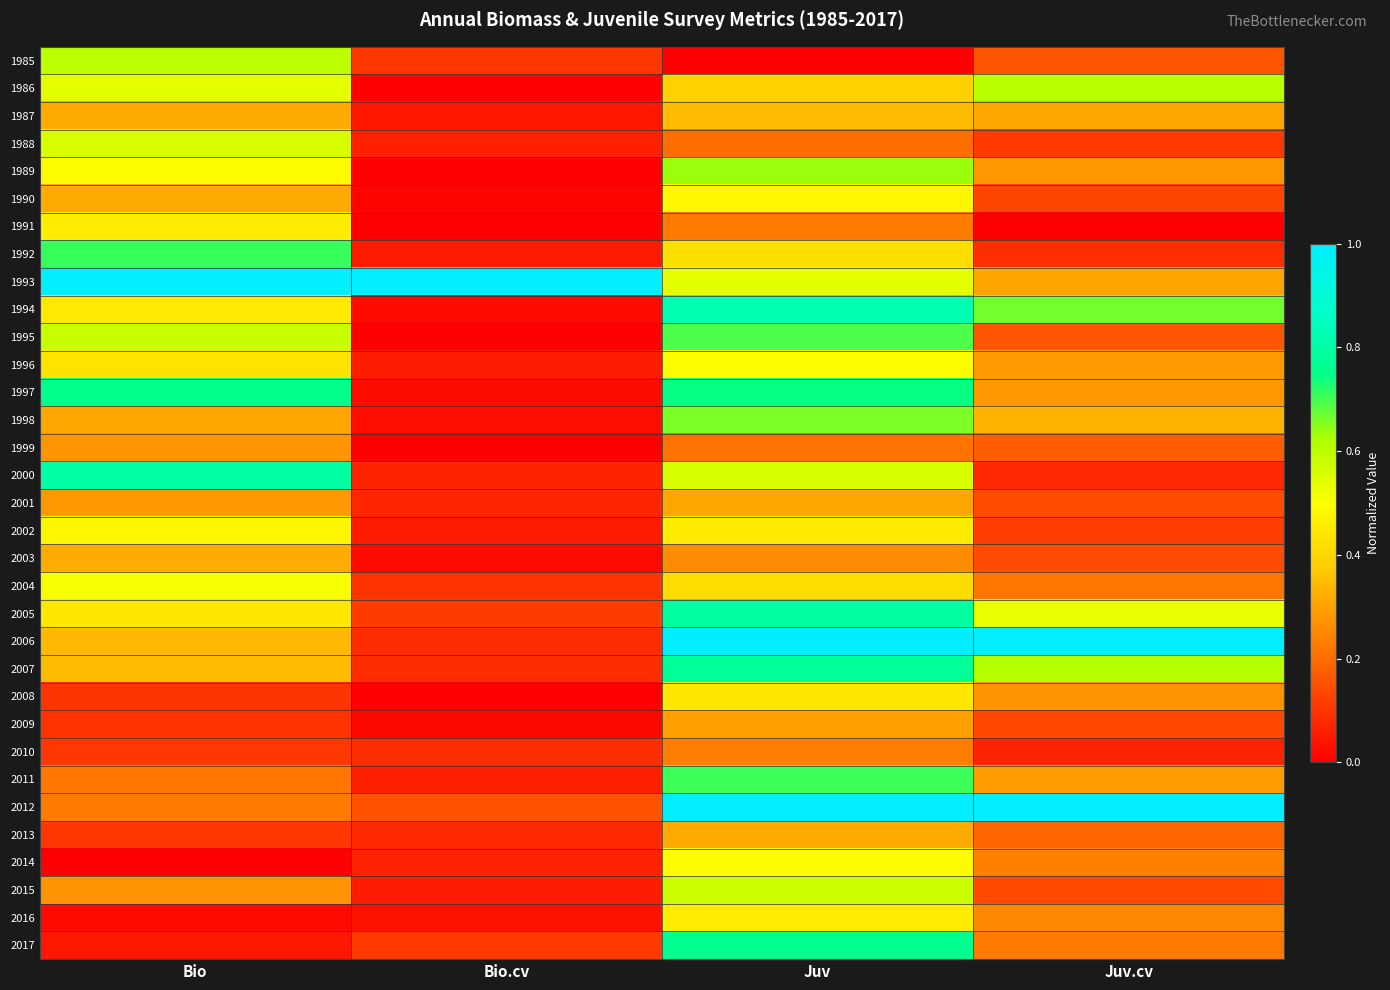

How many distinct data groups are displayed?

33